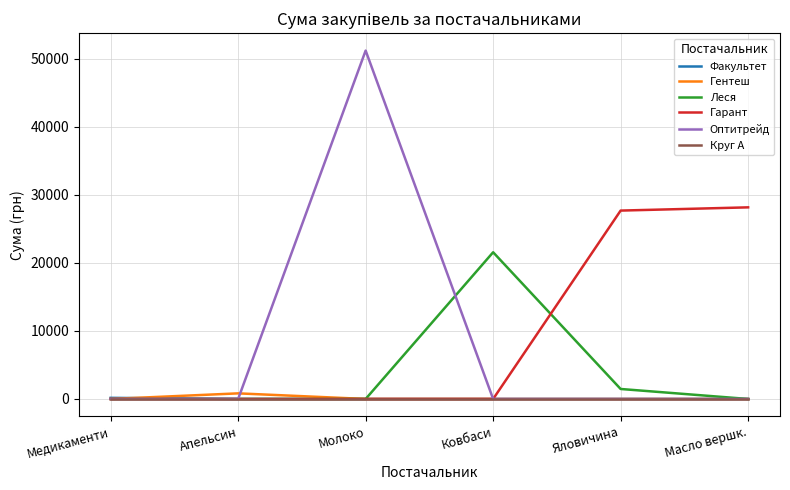

What is the total value across all series at Молоко?

51204.7